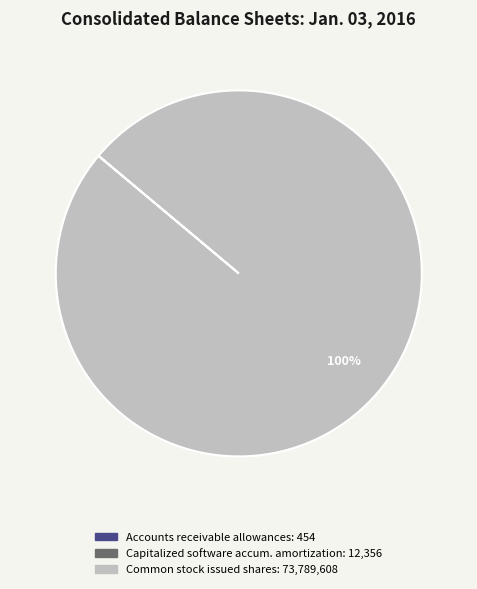

To the nearest percent, what is the average slice percentage?

33%